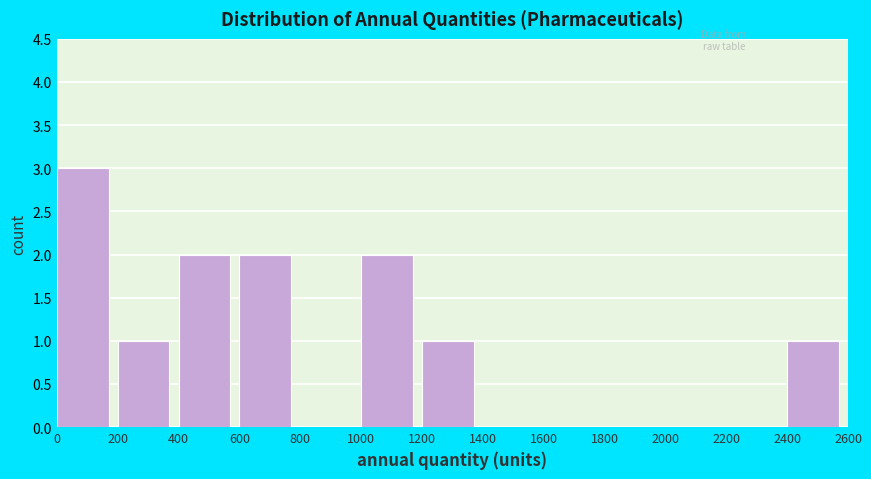

Reading left to right, list every bar in this chart as the range it spans on the x-axis followed by its height. The values are not printed on the chart, so give them approximately, as read against the axis.

0 to 200: 3
200 to 400: 1
400 to 600: 2
600 to 800: 2
800 to 1000: 0
1000 to 1200: 2
1200 to 1400: 1
1400 to 1600: 0
1600 to 1800: 0
1800 to 2000: 0
2000 to 2200: 0
2200 to 2400: 0
2400 to 2600: 1